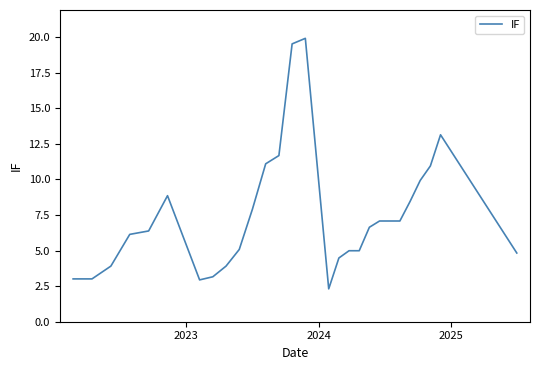

What is the minimum value shown in the chart?

2.3